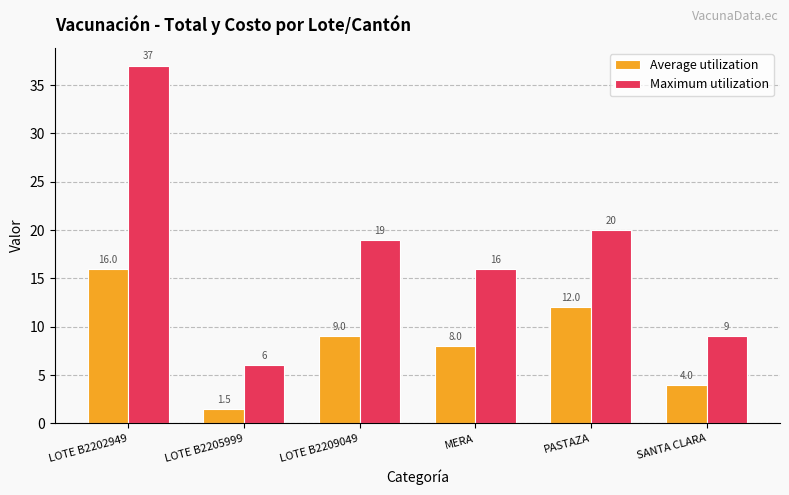

At which category is the sum across all series the highest?

LOTE B2202949